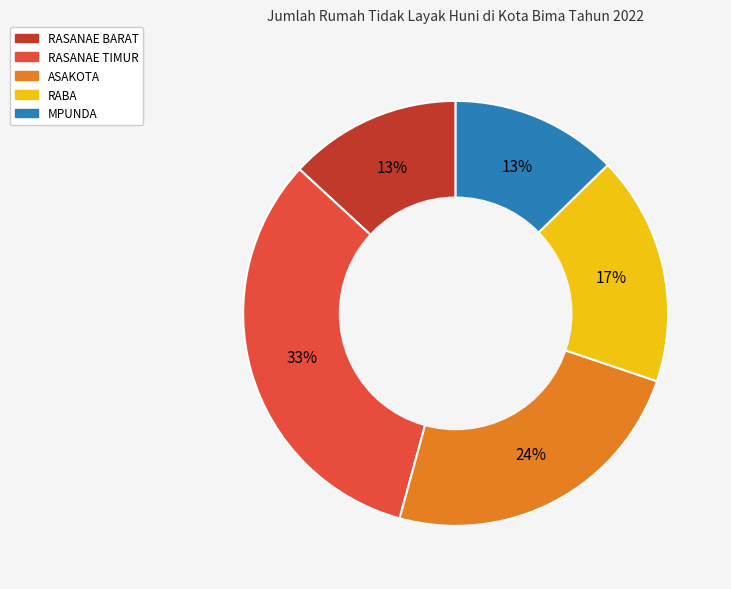

Which category has the biggest portion of the pie?

RASANAE TIMUR